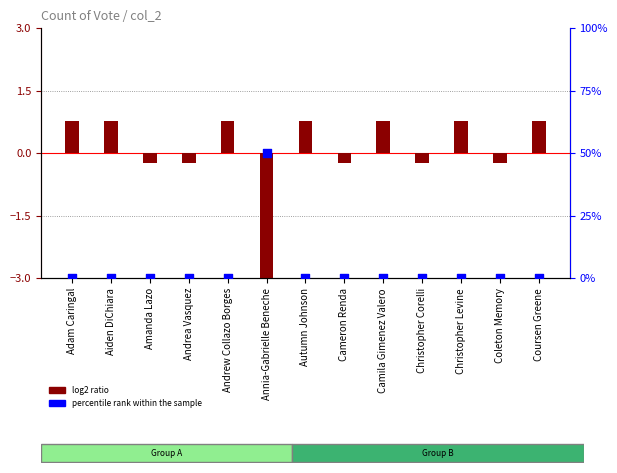

What are all the series names shown in the legend?

log2 ratio, percentile rank within the sample